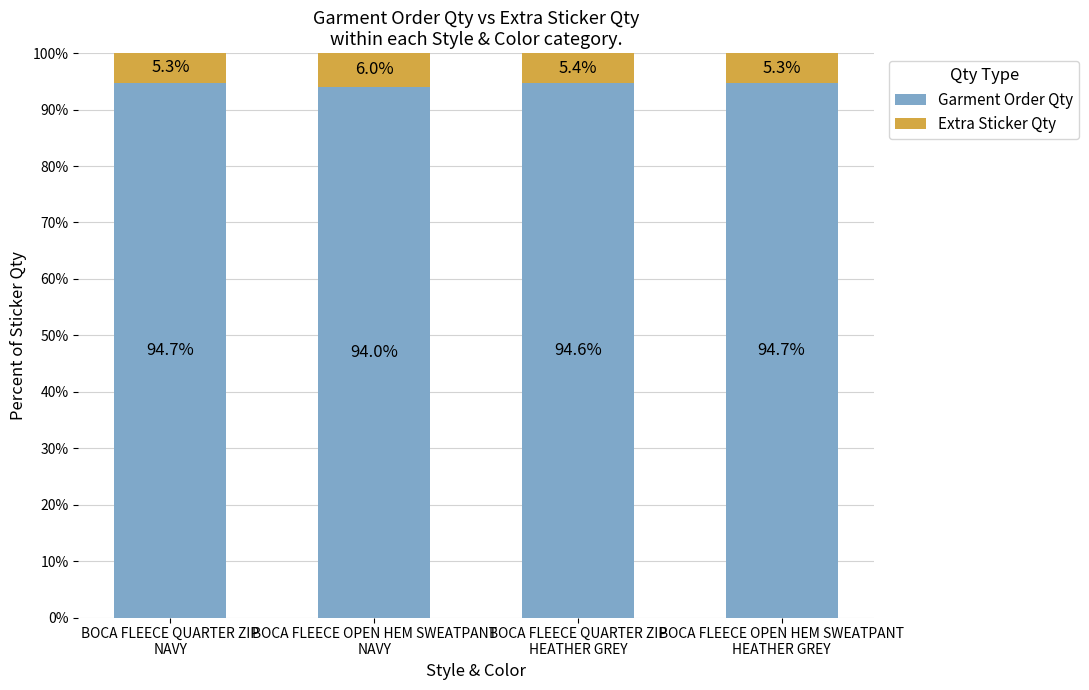

What is the total value across all series at BOCA FLEECE OPEN HEM SWEATPANT
NAVY?

100.0